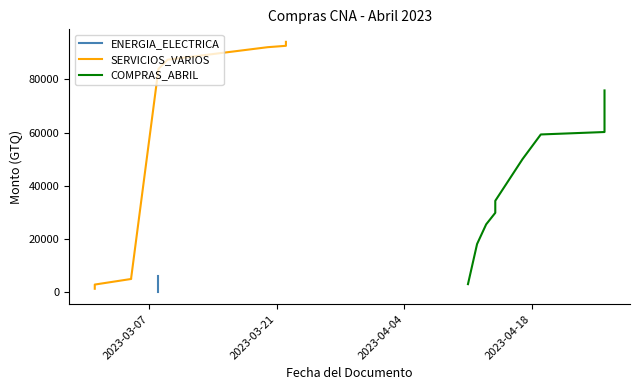

How many values in the SERVICIOS_VARIOS series exceed 83937?

5